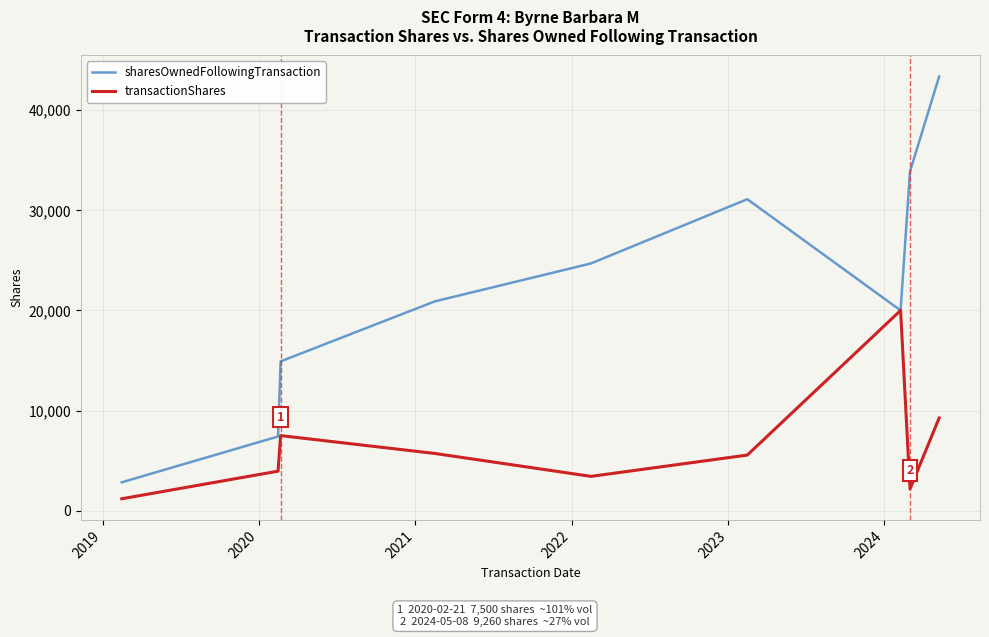

What is the highest value of the transactionShares series?

20000